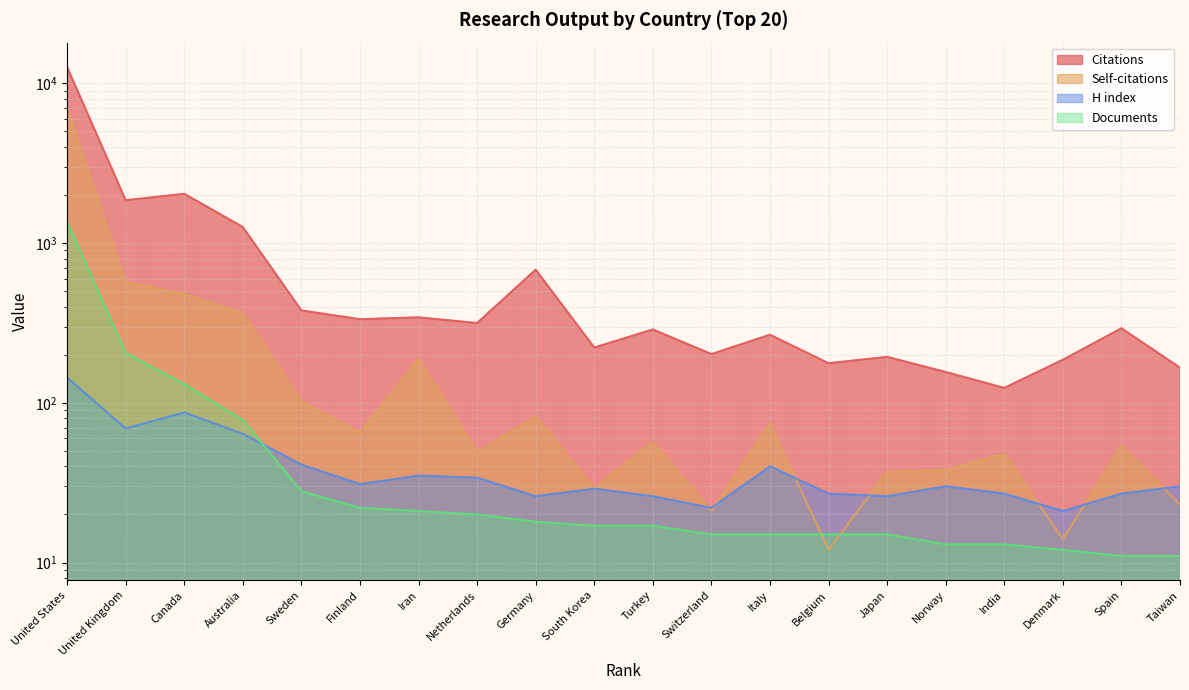

How many values in the Self-citations series are below 57?

10